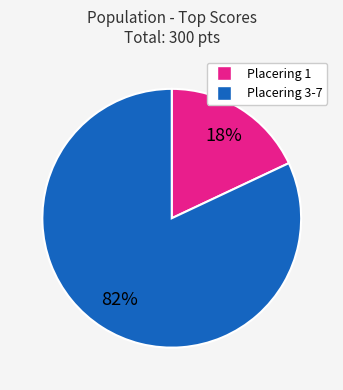

Is there any slice that represents more than half of the pie?

Yes